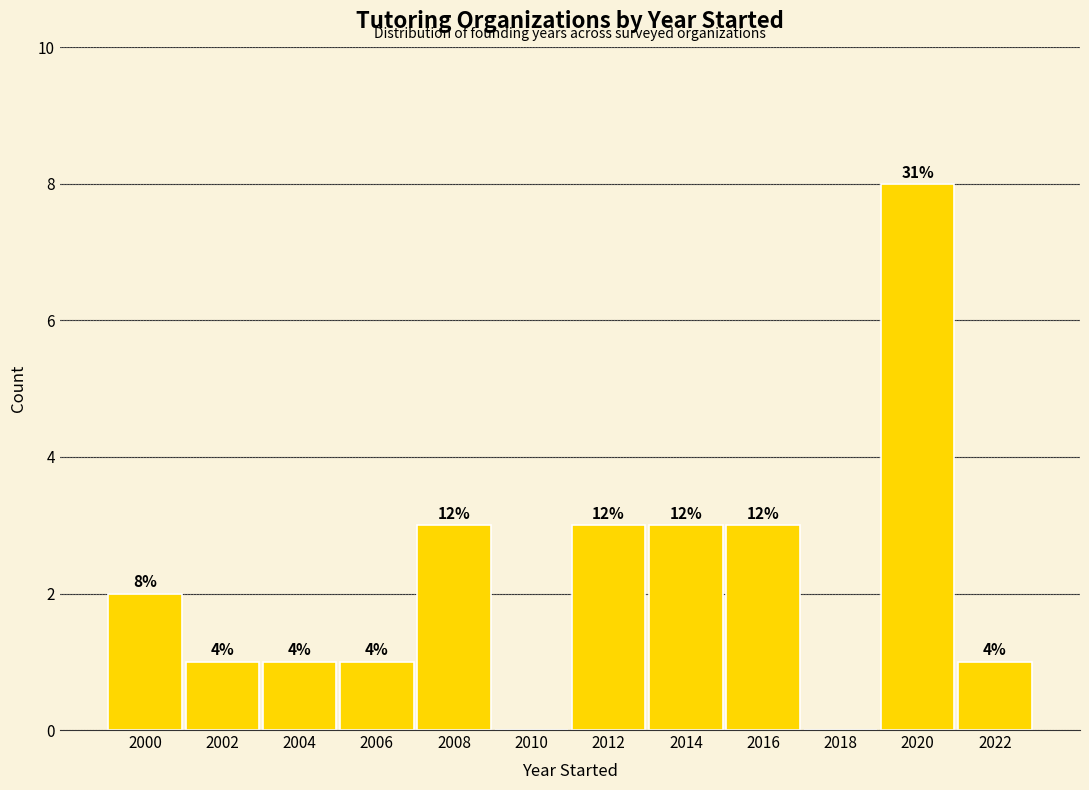

Are the bars horizontal?

No